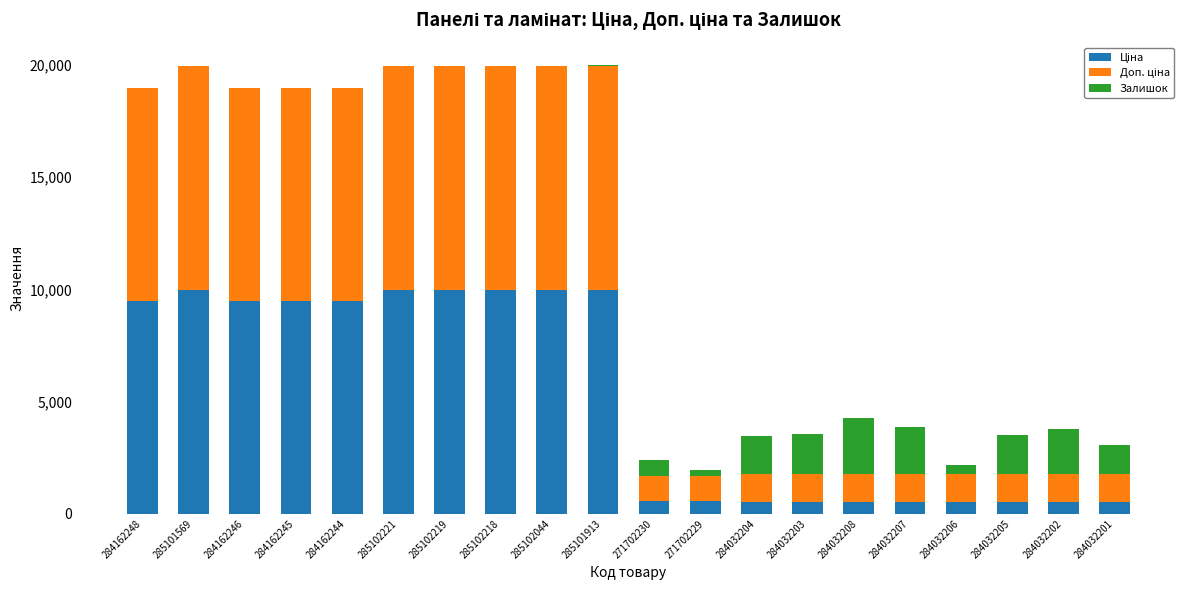

How many distinct data groups are displayed?

3